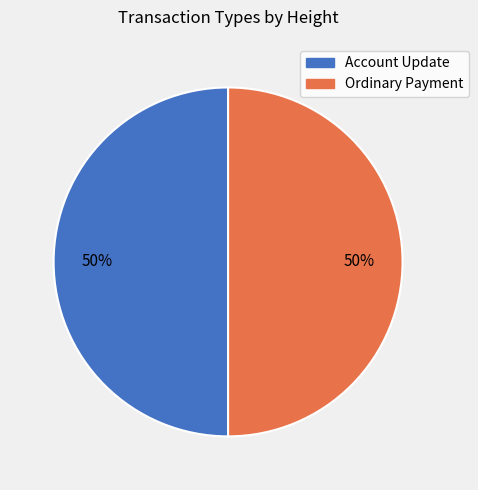

To the nearest percent, what is the average slice percentage?

50%